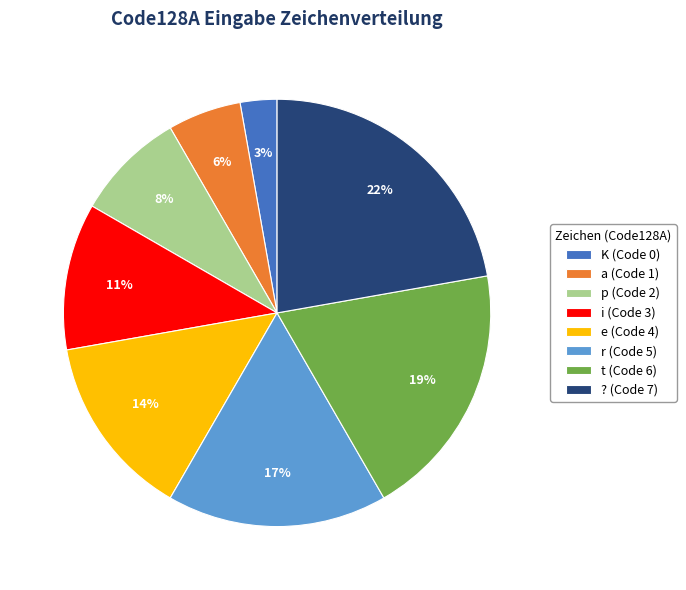

Which has a higher value, e or r?

r